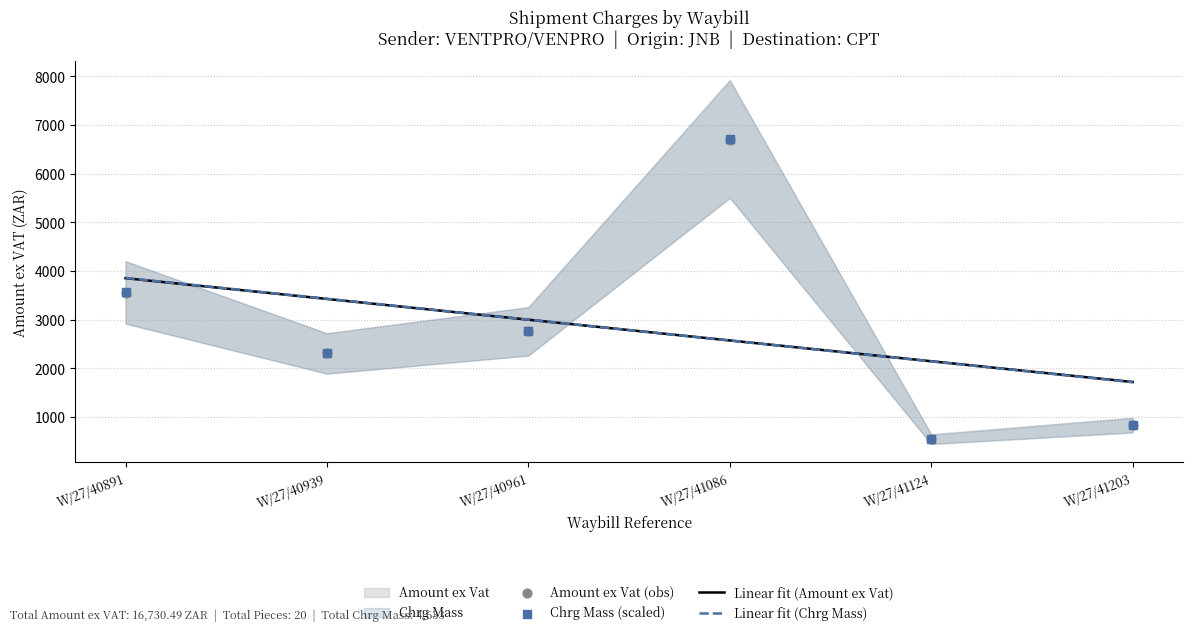

At which label does Linear fit (Amount ex Vat) reach its peak?

W/27/40891